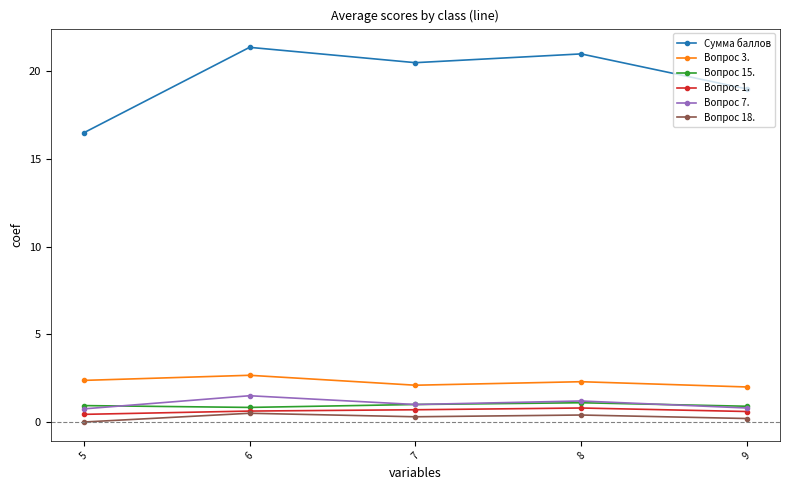

What is the total value across all series at 6?

27.5